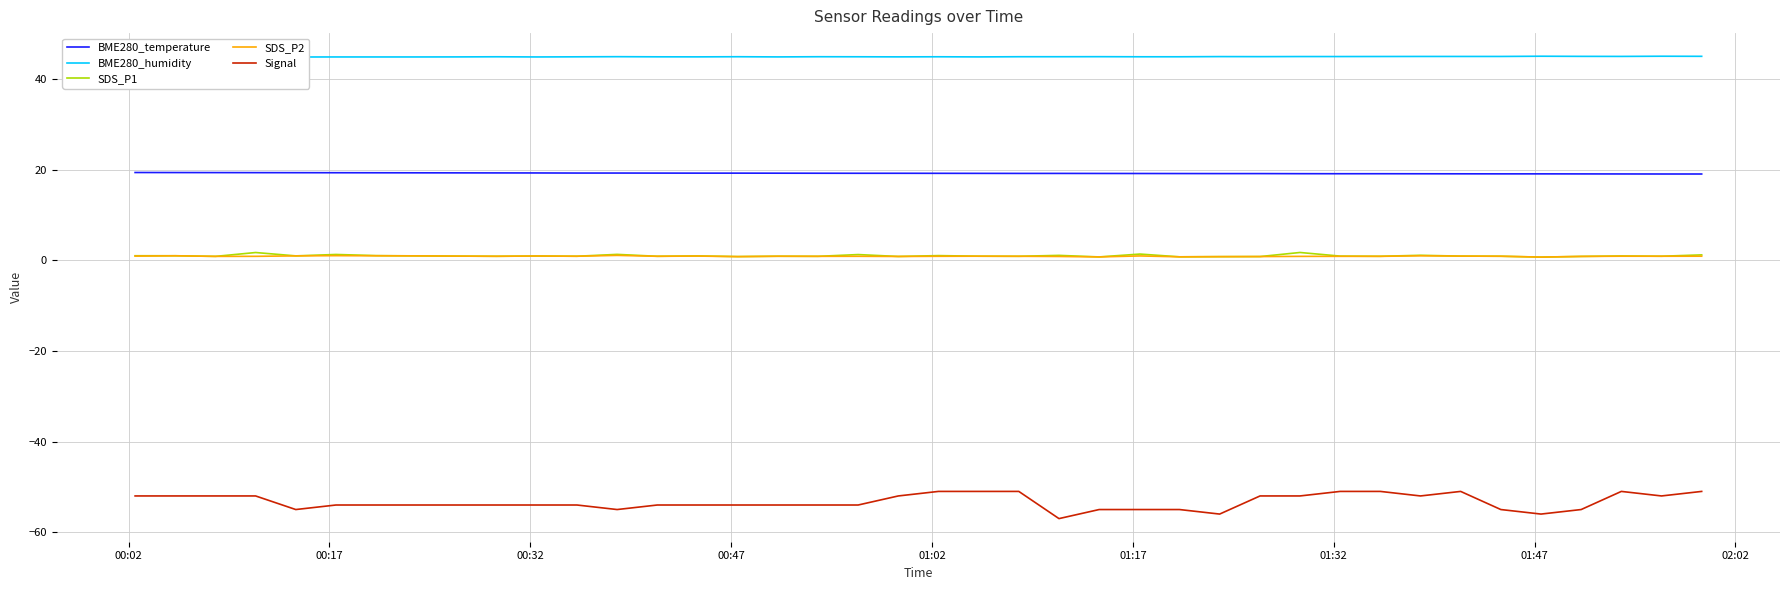

Reading right to left, transcribe all the data shown in this chart.

BME280_temperature: 19.1	19.1	19.1	19.1	19.1	19.1	19.1	19.1	19.1	19.1	19.1	19.1	19.1	19.1	19.2	19.2	19.2	19.2	19.2	19.2	19.2	19.2	19.2	19.2	19.2	19.2	19.2	19.3	19.3	19.3	19.3	19.3	19.3	19.3	19.3	19.3	19.4	19.4	19.4	19.4
BME280_humidity: 45.0	45.0	45.0	45.0	45.0	45.0	45.0	45.0	45.0	45.0	45.0	45.0	45.0	44.9	44.9	44.9	44.9	44.9	44.9	44.9	44.9	44.9	44.9	44.9	44.9	44.9	44.9	44.9	44.9	44.9	44.9	44.9	44.9	44.9	44.9	44.9	44.9	44.8	44.8	44.9
SDS_P1: 1.2	0.9	1.0	0.9	0.7	0.9	0.9	1.1	0.9	0.9	1.7	0.8	0.8	0.8	1.4	0.8	1.1	0.9	0.9	1.0	0.8	1.3	0.9	0.9	0.8	1.0	0.9	1.3	0.9	0.9	0.9	0.9	1.0	1.0	1.3	1.0	1.7	0.9	1.0	1.0
SDS_P2: 0.9	0.9	0.9	0.9	0.7	0.9	0.9	1.0	0.9	0.9	0.9	0.8	0.8	0.8	1.0	0.8	0.8	0.9	0.9	0.9	0.8	0.9	0.9	0.9	0.8	0.9	0.9	1.1	0.9	0.9	0.9	0.9	1.0	1.0	1.0	1.0	0.9	0.9	1.0	0.9
Signal: -51.0	-52.0	-51.0	-55.0	-56.0	-55.0	-51.0	-52.0	-51.0	-51.0	-52.0	-52.0	-56.0	-55.0	-55.0	-55.0	-57.0	-51.0	-51.0	-51.0	-52.0	-54.0	-54.0	-54.0	-54.0	-54.0	-54.0	-55.0	-54.0	-54.0	-54.0	-54.0	-54.0	-54.0	-54.0	-55.0	-52.0	-52.0	-52.0	-52.0